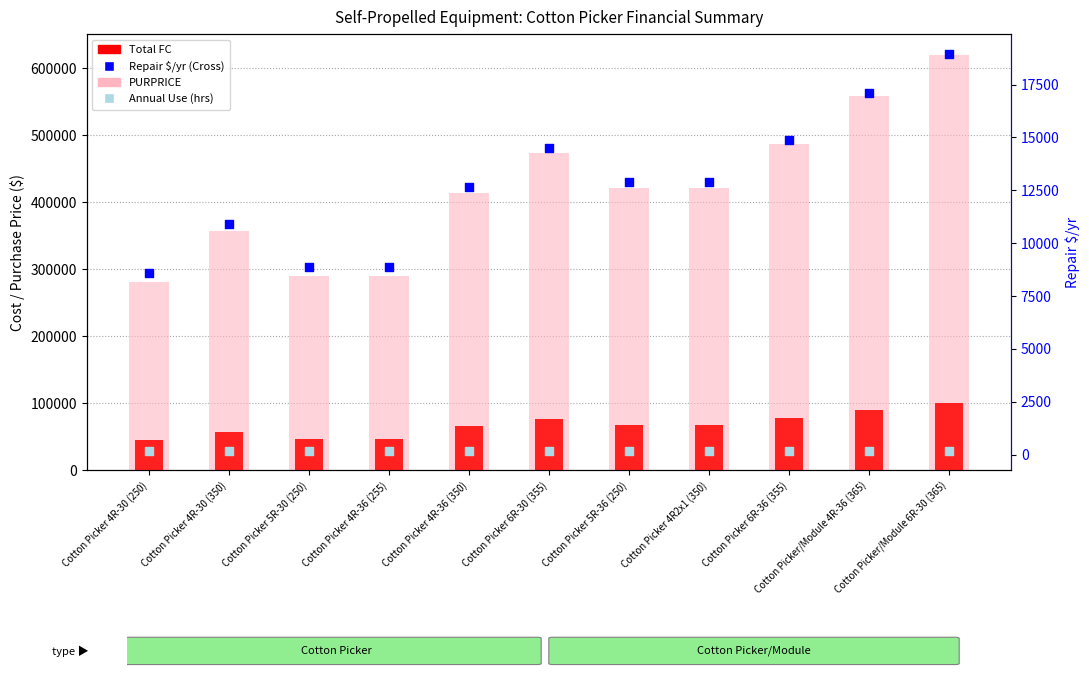

At how many categories does at least one series exceed 515618?

2